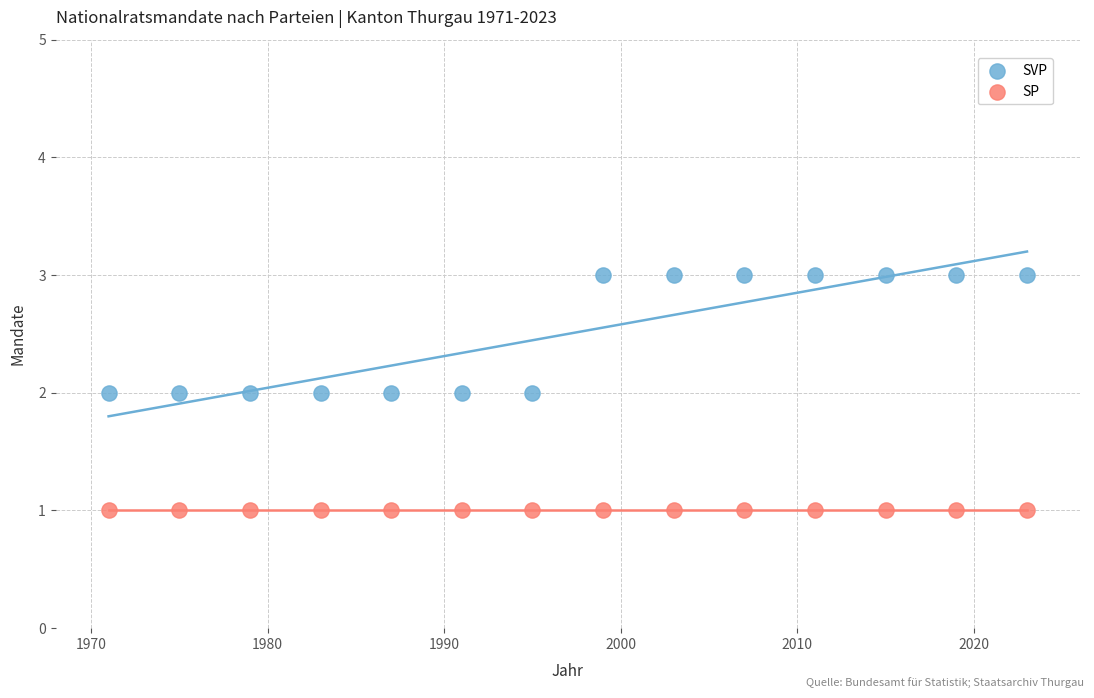

Which series reaches the minimum Y coordinate?

SP